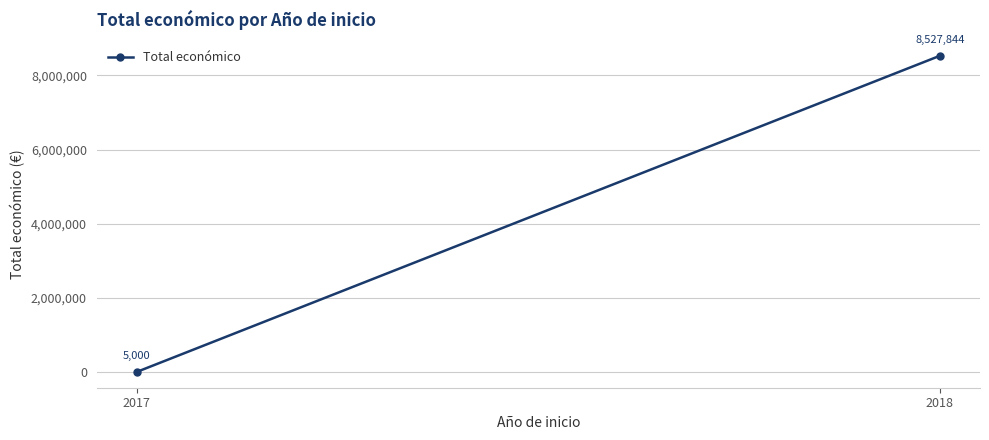

List the labels in order of value, smallest first.

2017, 2018